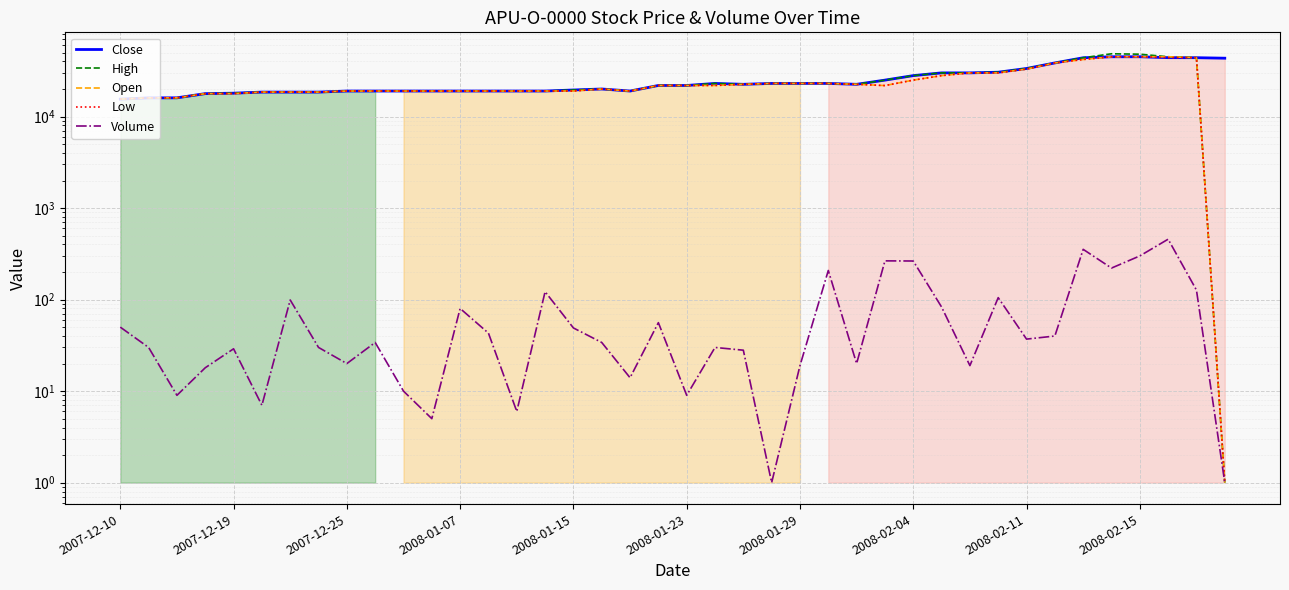

Which series changed the most between 2008-02-15 and 11?

Volume